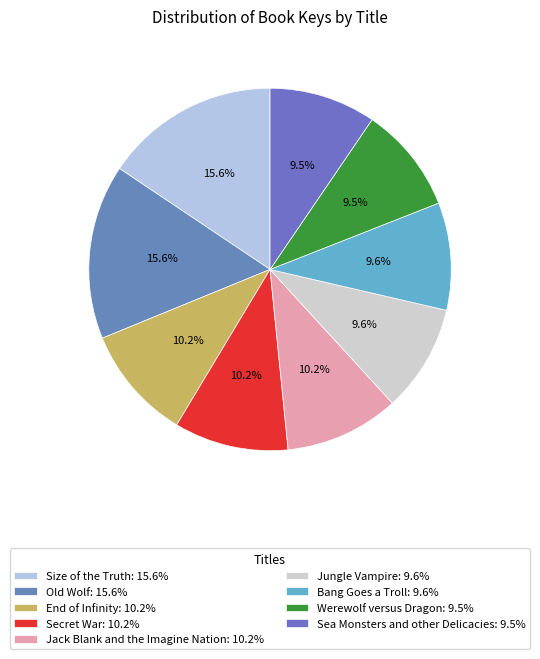

How many segments does this pie chart have?

9